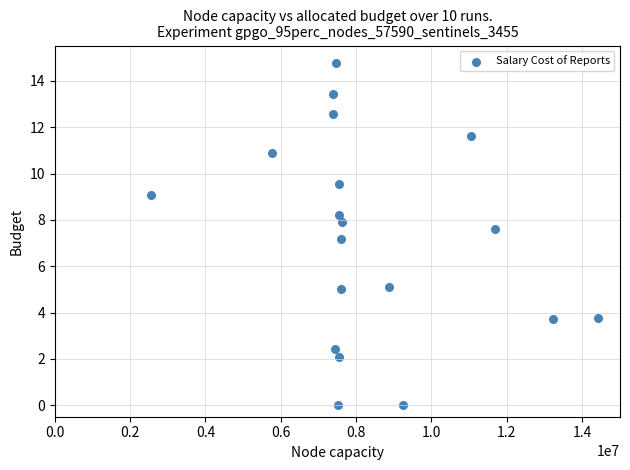

What is the range of X values (max minus min)?

11858653.0